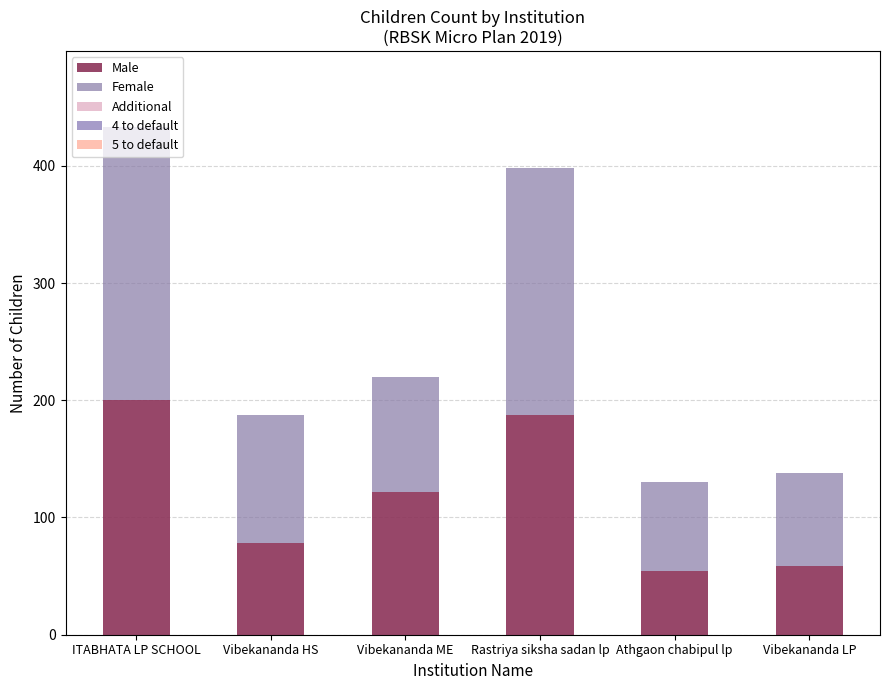

What position from the left is Vibekananda LP?

6